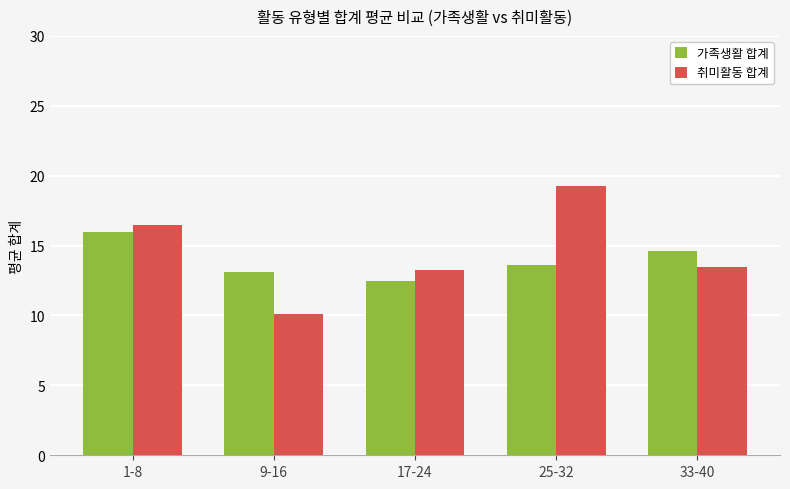

At which label does 취미활동 합계 first exceed 13?

1-8